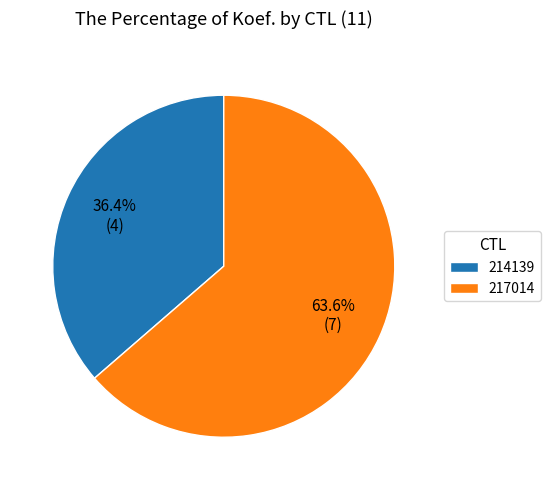

What percentage is the 217014 slice, to the nearest percent?

64%